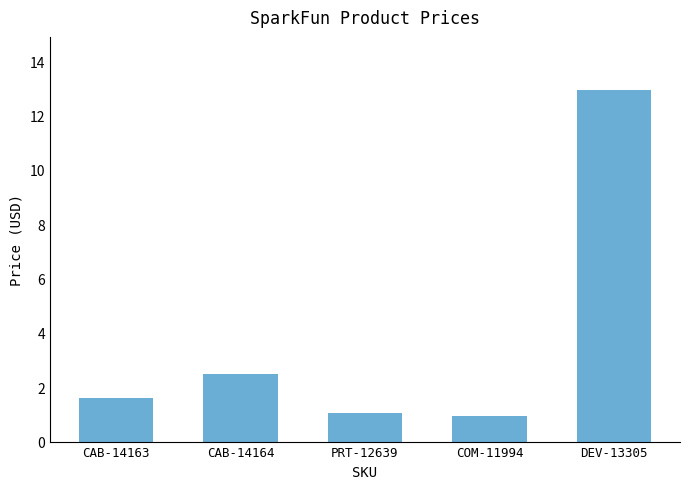

Which label corresponds to the largest value in the chart?

DEV-13305